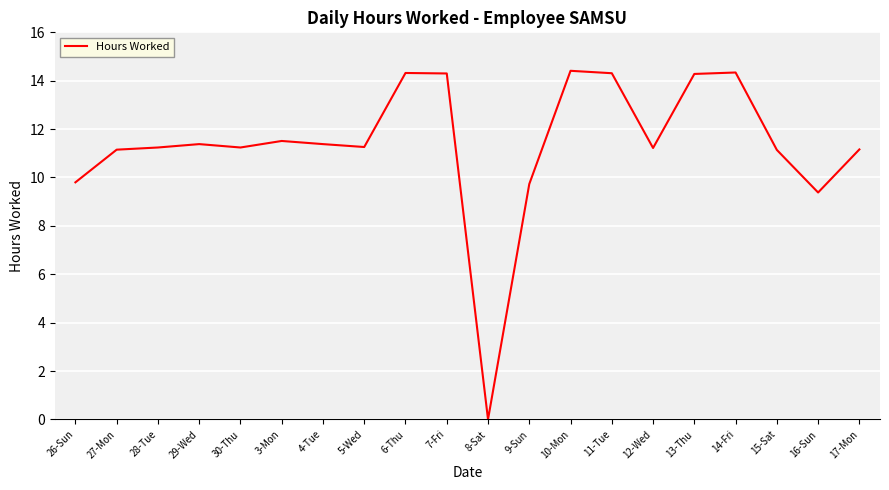

What is the difference between the maximum and minimum values?

14.4